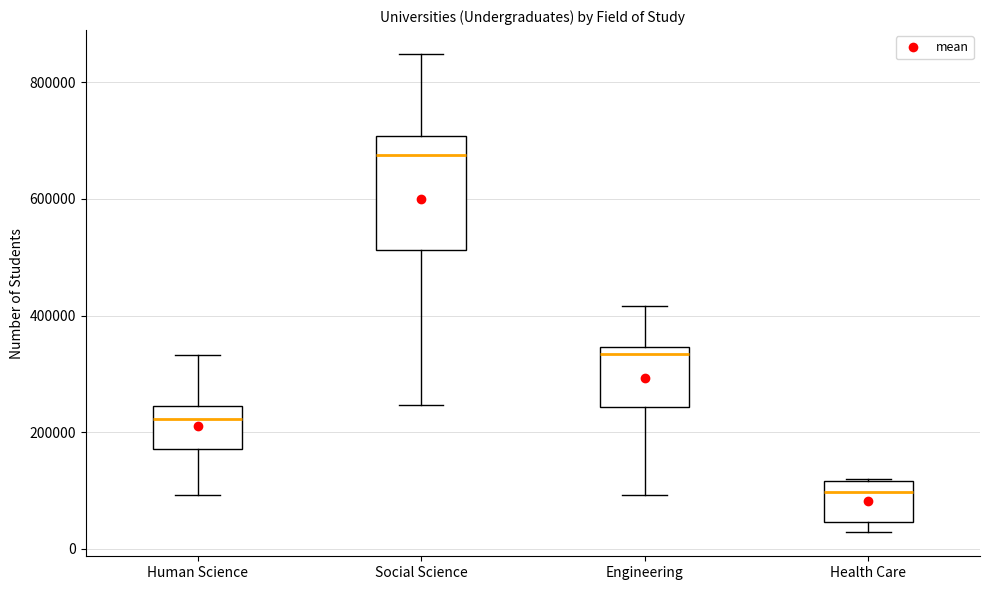

Comparing the boxes themselves (not the whiskers), which one is the tallest?

Social Science